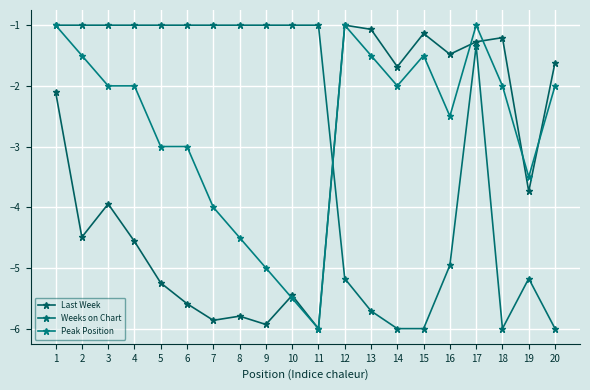

Reading left to right, extract all data points from this chart.

Last Week: 1=-2.1	2=-4.5	3=-3.9	4=-4.6	5=-5.2	6=-5.6	7=-5.9	8=-5.8	9=-5.9	10=-5.5	11=-6.0	12=-1.0	13=-1.1	14=-1.7	15=-1.1	16=-1.5	17=-1.3	18=-1.2	19=-3.7	20=-1.6
Weeks on Chart: 1=-1.0	2=-1.0	3=-1.0	4=-1.0	5=-1.0	6=-1.0	7=-1.0	8=-1.0	9=-1.0	10=-1.0	11=-1.0	12=-5.2	13=-5.7	14=-6.0	15=-6.0	16=-5.0	17=-1.3	18=-6.0	19=-5.2	20=-6.0
Peak Position: 1=-1.0	2=-1.5	3=-2.0	4=-2.0	5=-3.0	6=-3.0	7=-4.0	8=-4.5	9=-5.0	10=-5.5	11=-6.0	12=-1.0	13=-1.5	14=-2.0	15=-1.5	16=-2.5	17=-1.0	18=-2.0	19=-3.5	20=-2.0